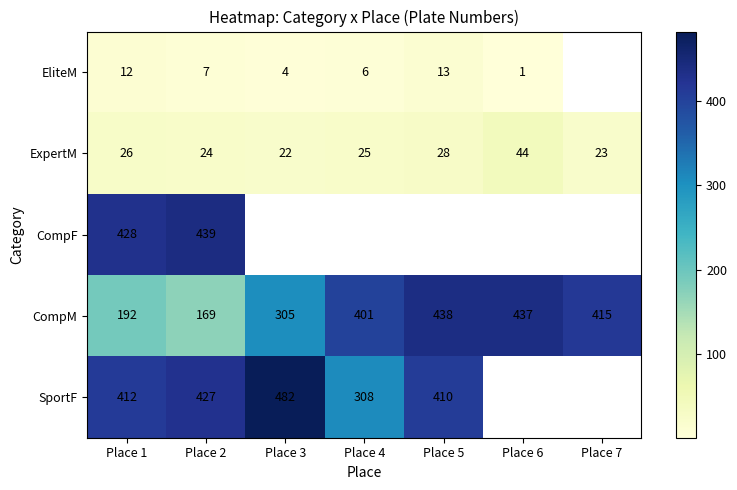

Is it true that SportF equals 205 at Place 5?

False